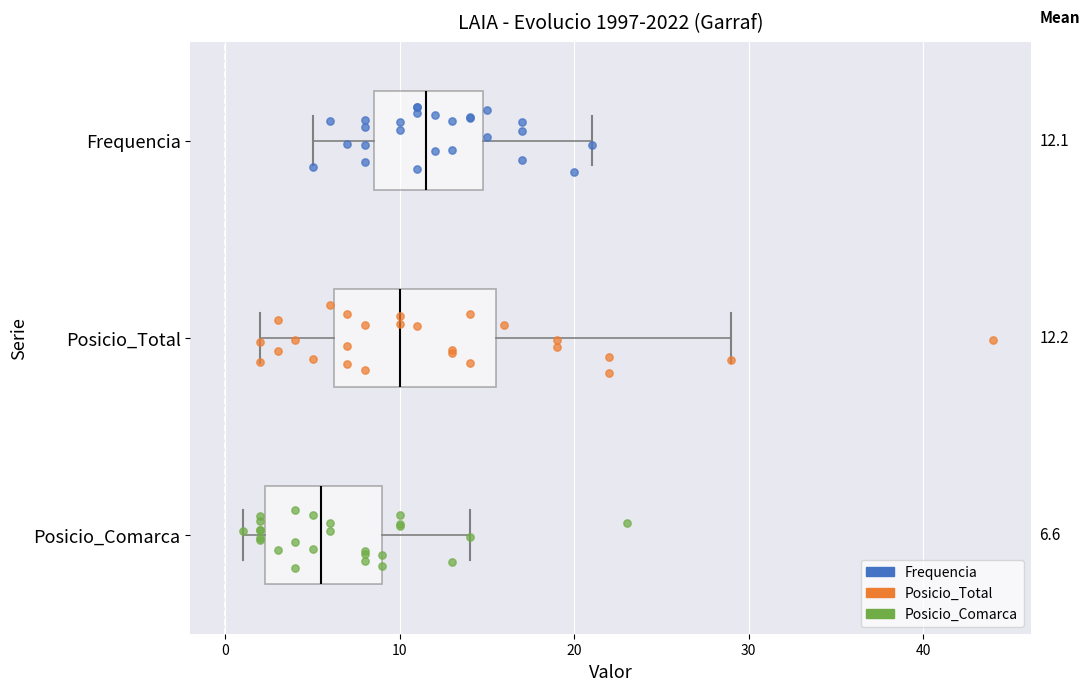

Which box is the widest, from its left edge to its right edge?

Posicio_Total